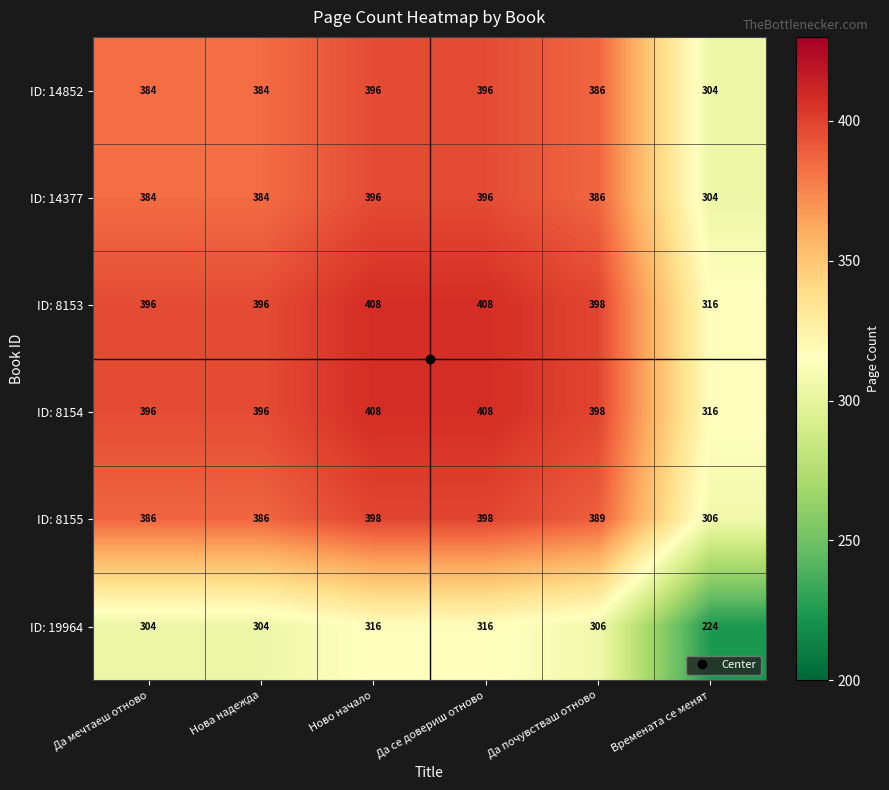

True or false: ID: 8155 has a value of 197 at Да почувстваш отново.

False